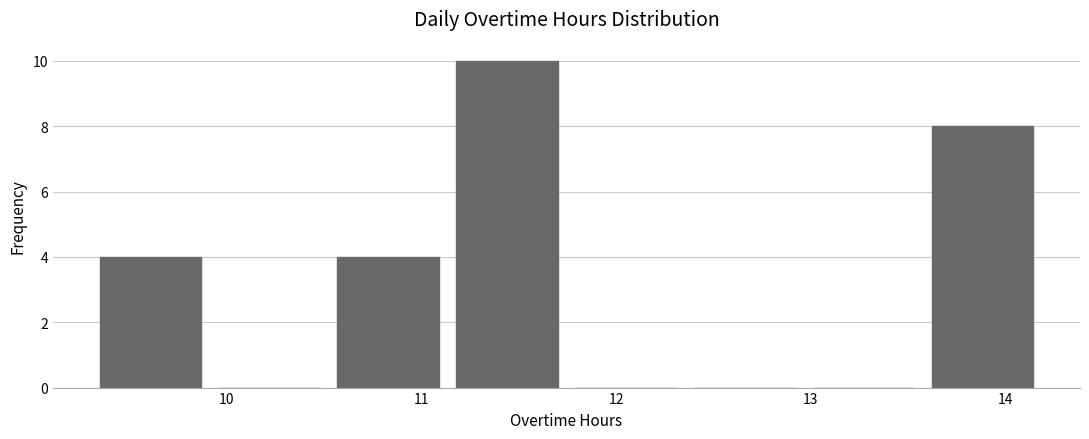

Reading left to right, list every bar in this chart as the range it spans on the x-axis followed by its height. Neither the bar edges nor the heights are printed on the chart, so give them approximately, as read against the axes.

9.3 to 9.9: 4
9.9 to 10.5: 0
10.5 to 11.1: 4
11.1 to 11.7: 10
11.7 to 12.4: 0
12.4 to 13.0: 0
13.0 to 13.6: 0
13.6 to 14.2: 8